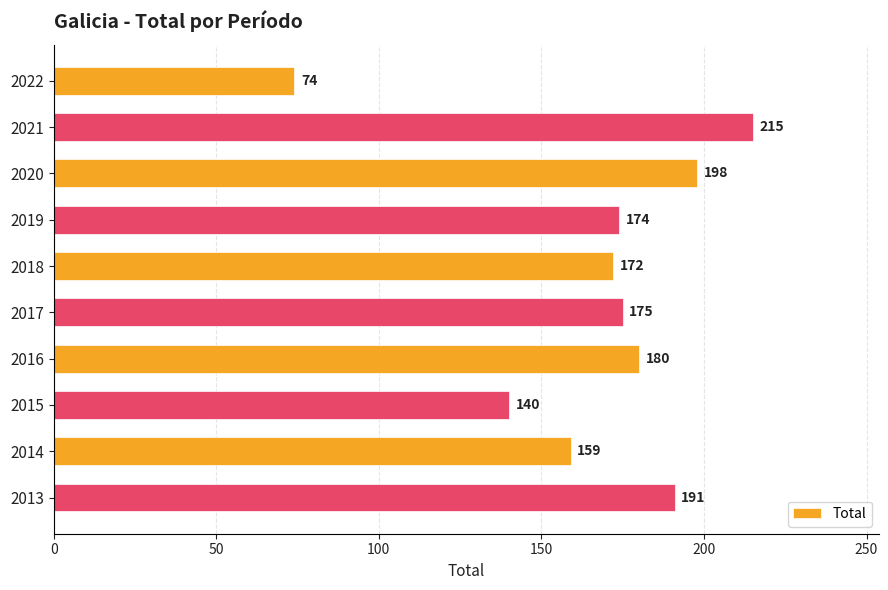

What is the value of the 5th bar from the top?

172